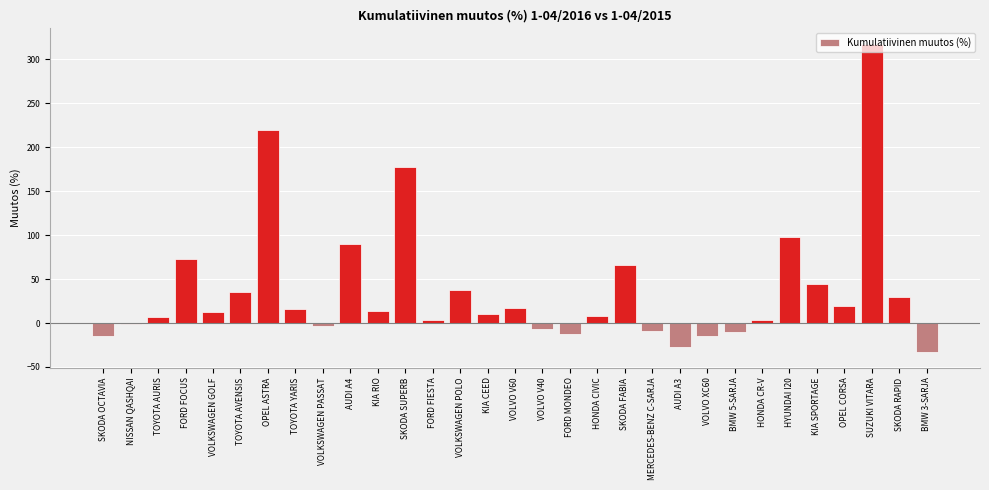

What is the approximate value at KIA CEED?

10.3